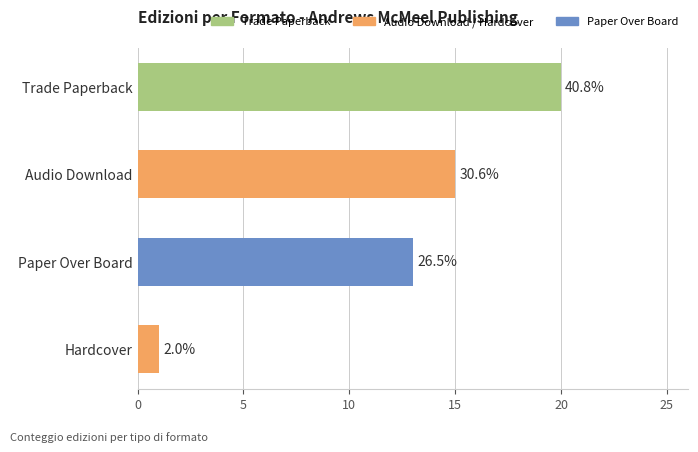

What is the sum of the values at Paper Over Board and Audio Download?

28